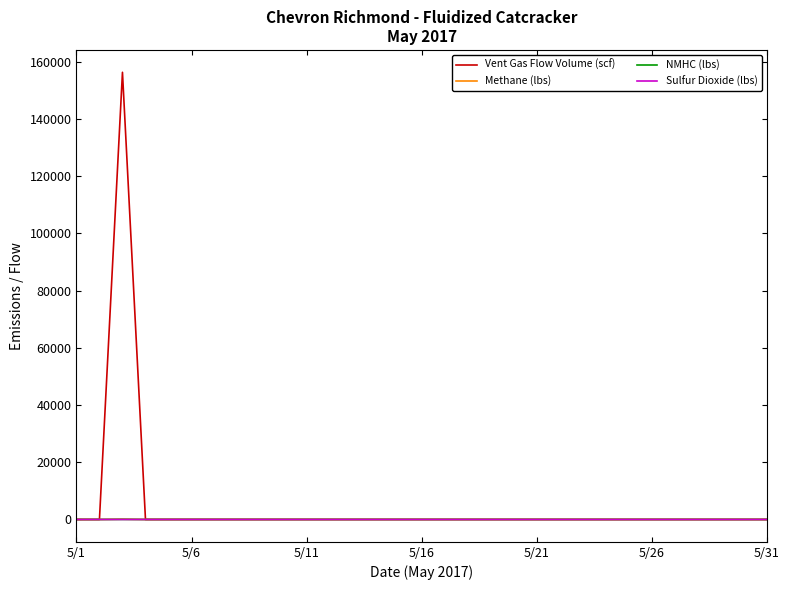

How many values in the Sulfur Dioxide (lbs) series exceed 0?

1